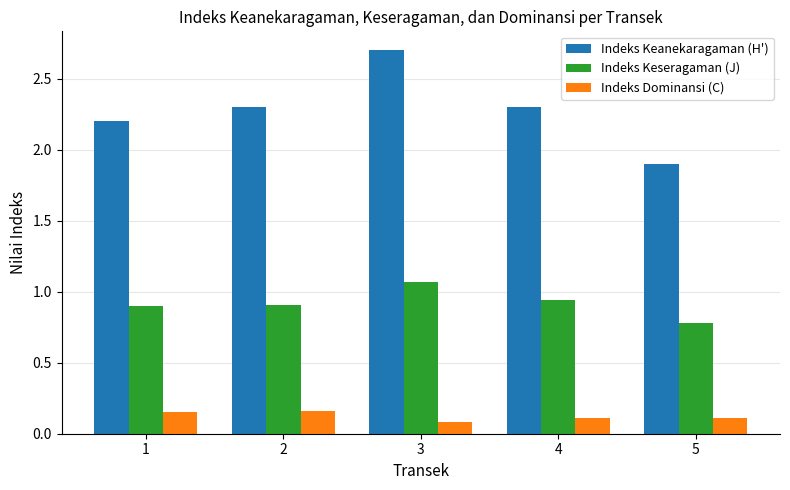

What is the spread (max minus min) of values at 4?

2.2